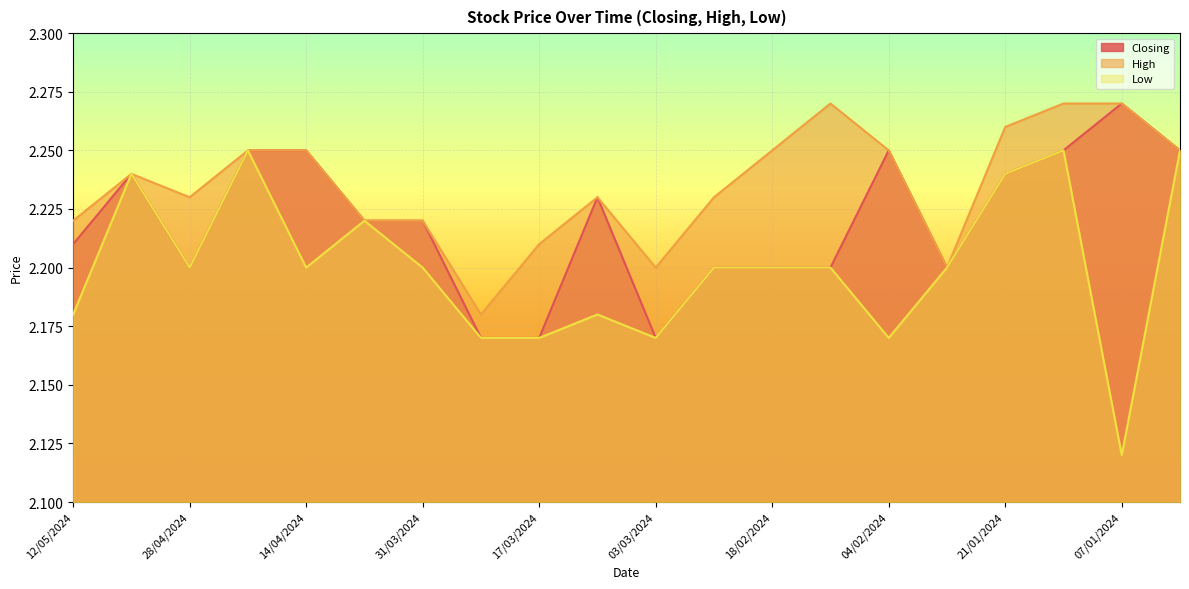

At which label does High reach its peak?

11/02/2024